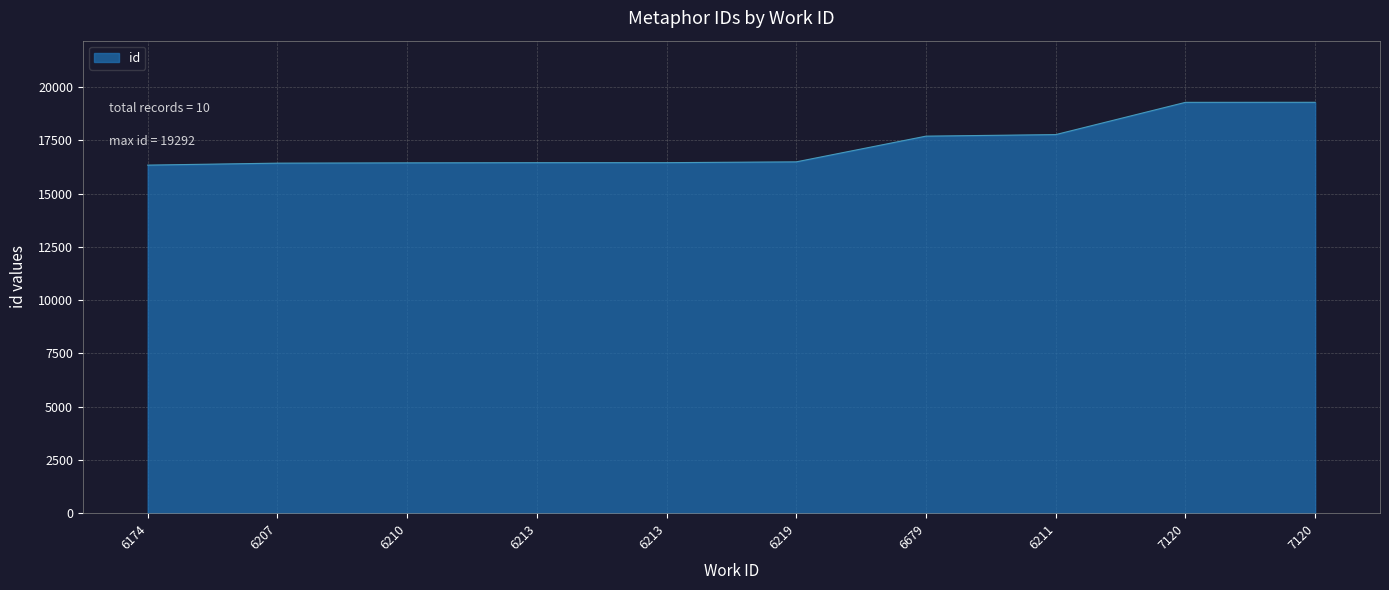

Does the chart display data point markers on the line(s)?

No